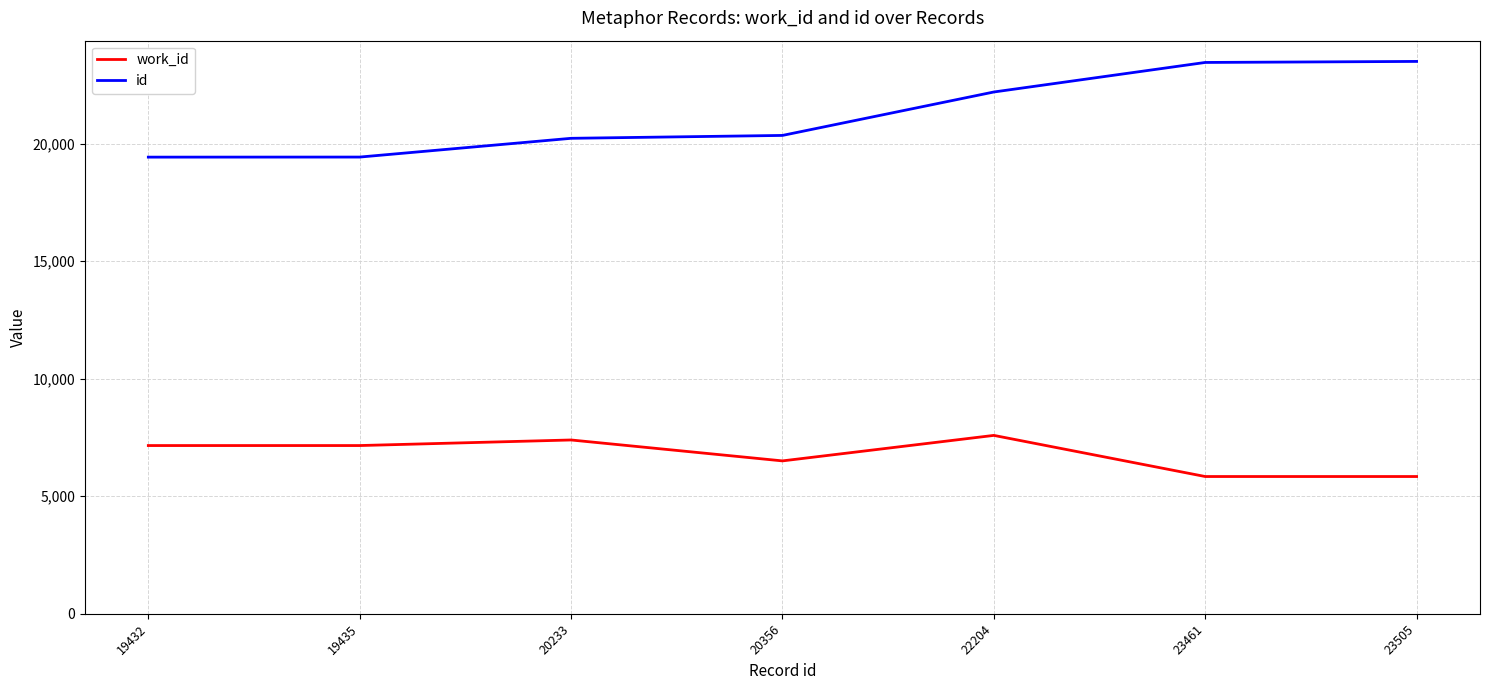

Which series has the widest spread of values?

id